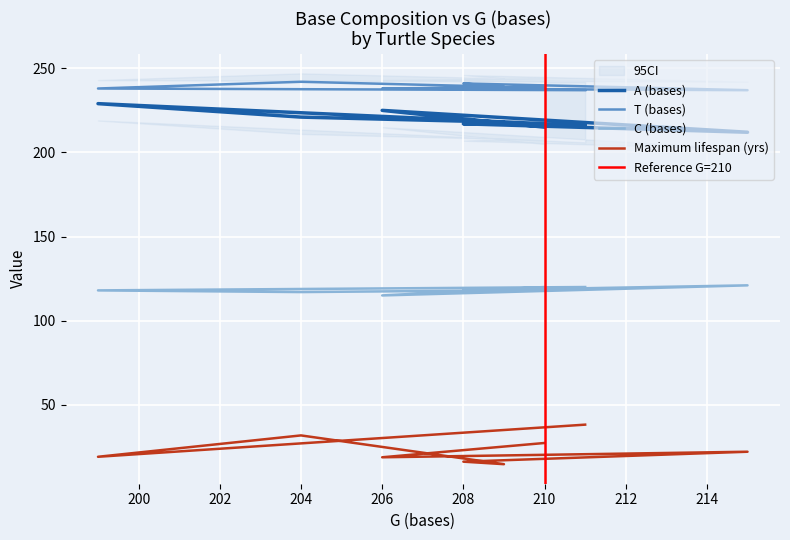

How many lines are shown in the chart?

4